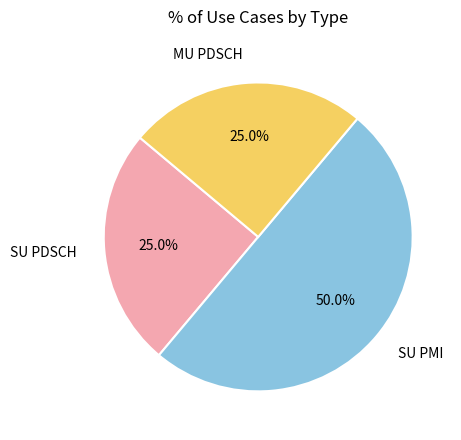

Which category has the biggest portion of the pie?

SU PMI